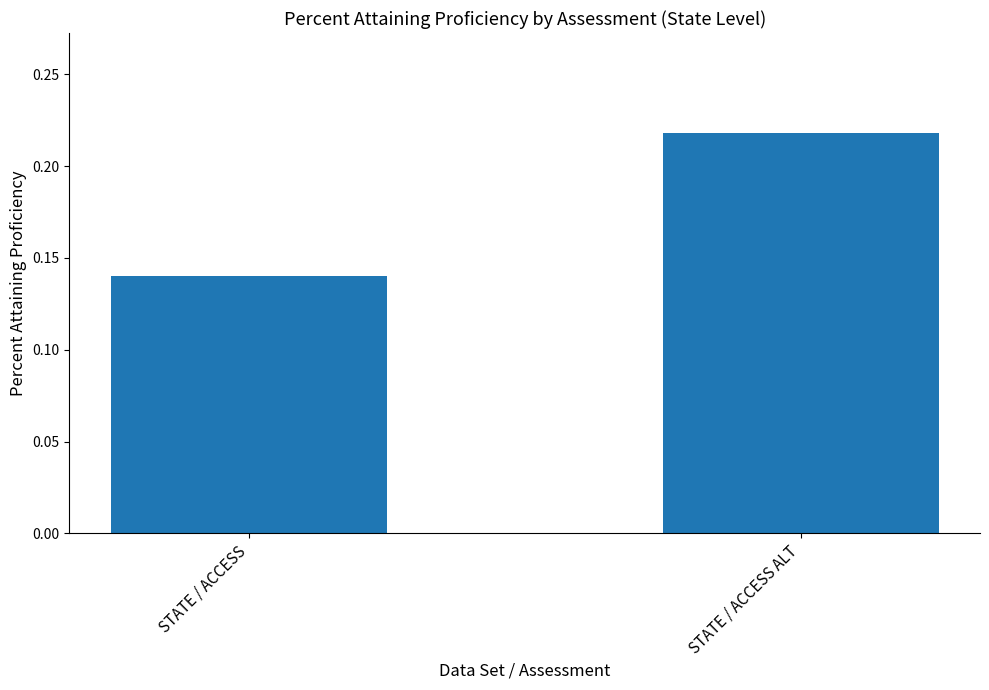

Where is the data nearest to the value 0?

STATE / ACCESS